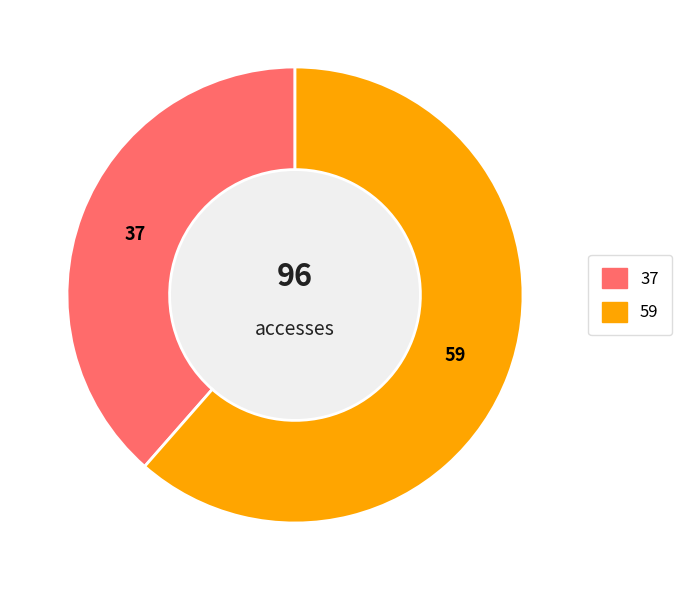

Is there a majority slice in this chart?

Yes